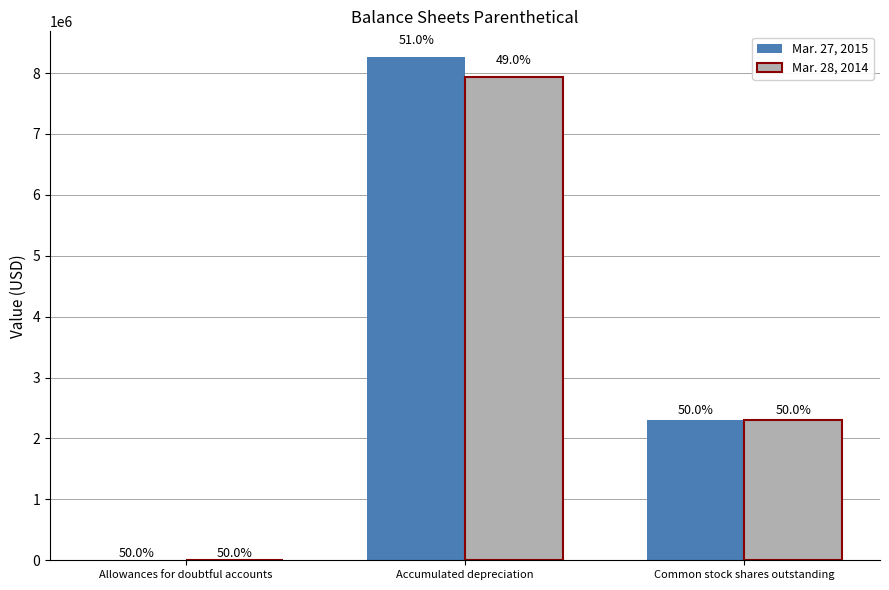

Which label corresponds to the largest value in the chart?

Accumulated depreciation